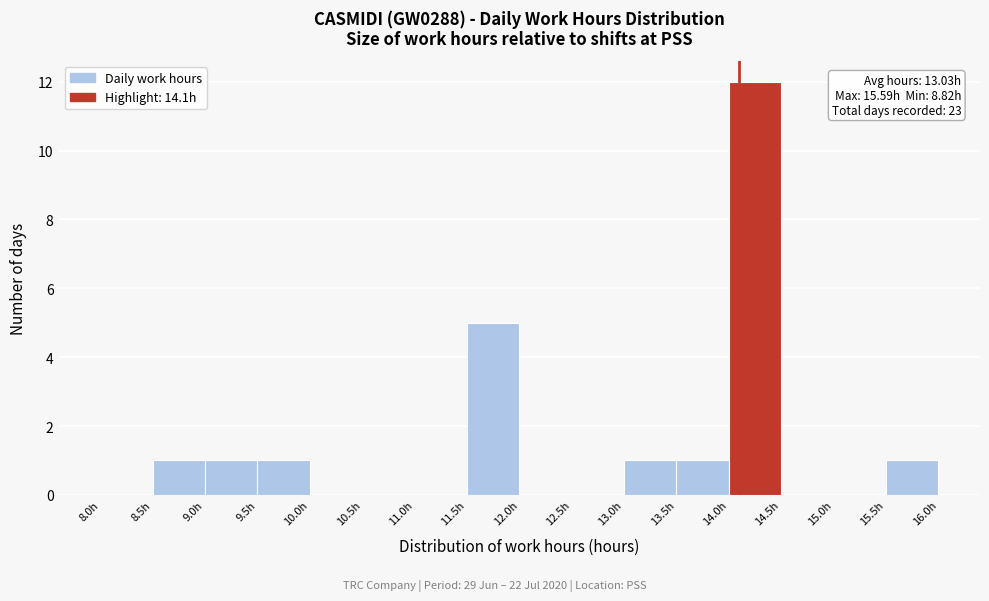

Over which range of the x-axis is the bar tallest?

14.0 to 14.5